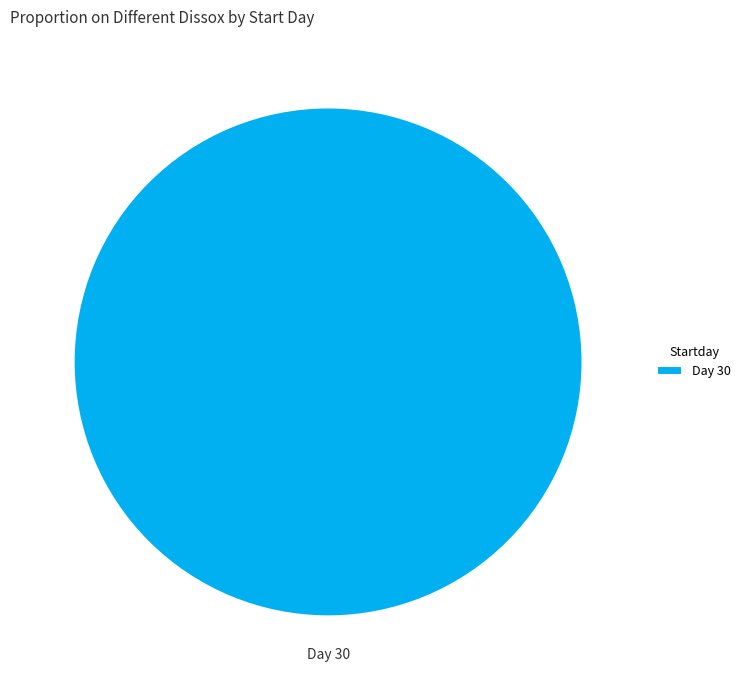

How many slices are in this pie chart?

1